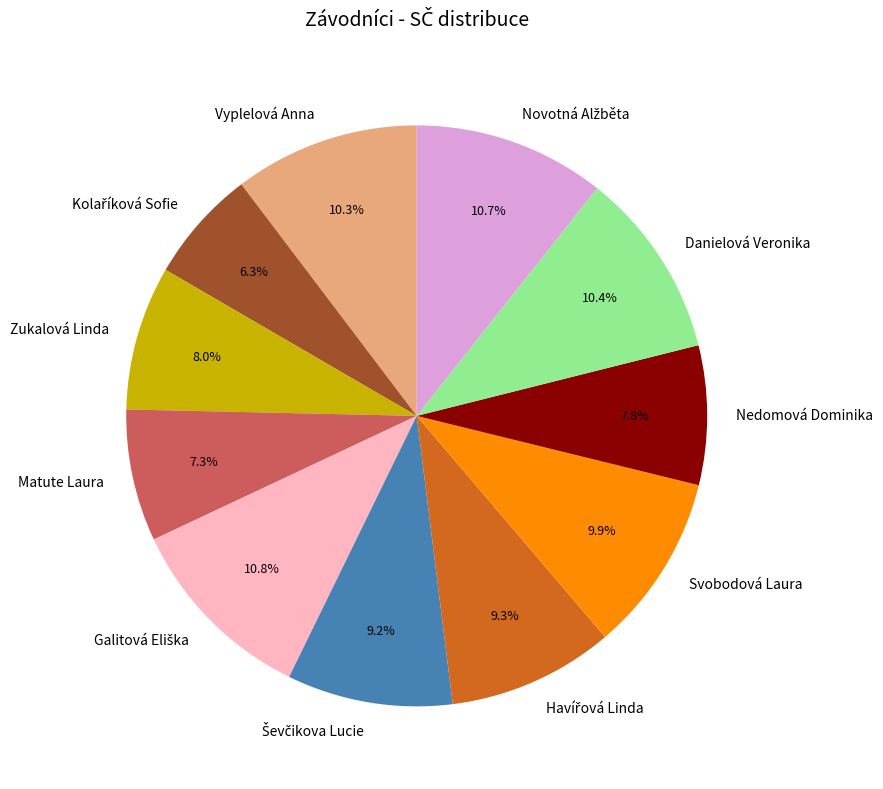

To the nearest percent, what is the difference between the largest and smallest slice percentages?

4%